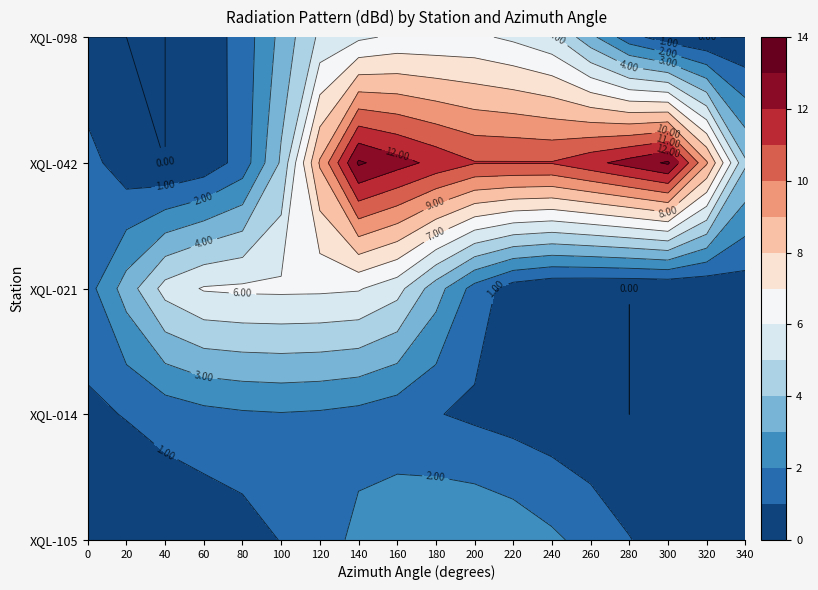

Which category has the lowest value across all series?

280